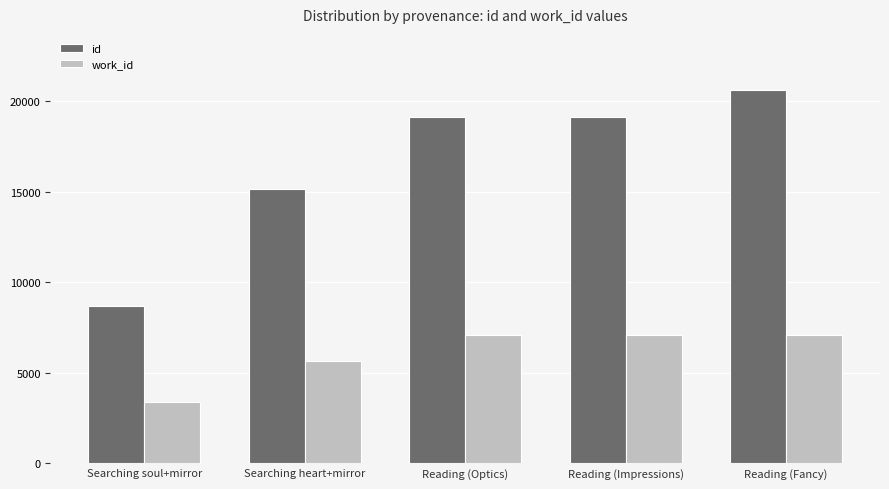

What position from the right is Searching heart+mirror?

4